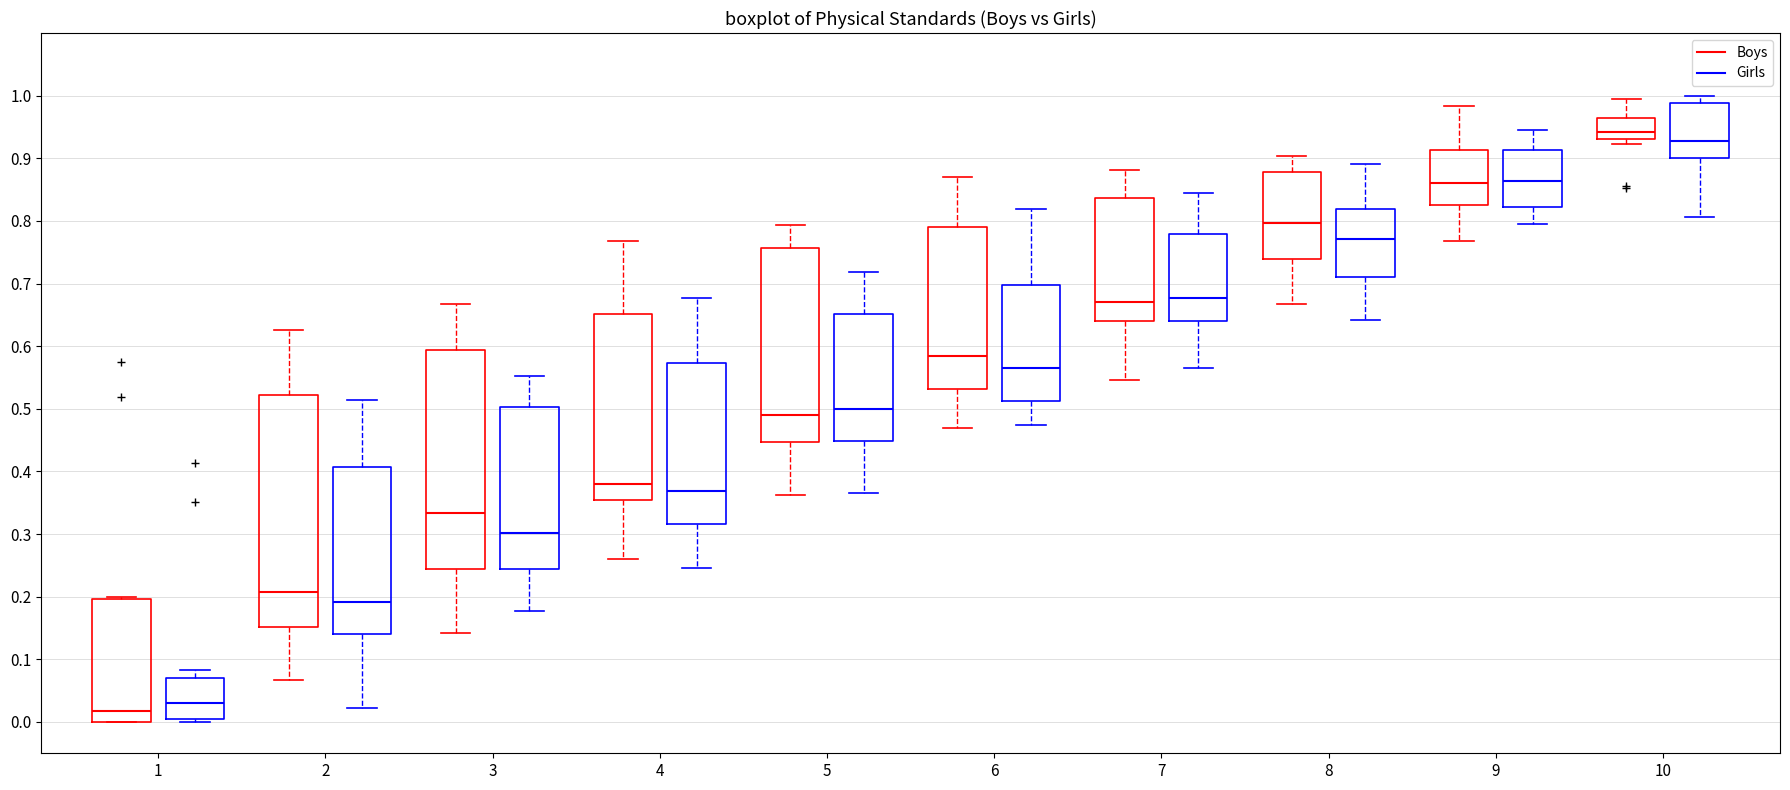

Reading left to right, read every box against the y-axis: the position of its median line, the range the box covers, and the ends of its whiskers. The values are not printed on the chart, so give them approximately, as read against the axis.

1 (Boys): median 0.02, box 0.00 to 0.20, whiskers 0.00 to 0.20 (just above the box's upper edge)
1 (Girls): median 0.03, box 0.01 to 0.07, whiskers 0.00 to 0.08
2 (Boys): median 0.21, box 0.15 to 0.52, whiskers 0.07 to 0.63
2 (Girls): median 0.19, box 0.14 to 0.41, whiskers 0.02 to 0.51
3 (Boys): median 0.33, box 0.24 to 0.59, whiskers 0.14 to 0.67
3 (Girls): median 0.30, box 0.24 to 0.50, whiskers 0.18 to 0.55
4 (Boys): median 0.38, box 0.35 to 0.65, whiskers 0.26 to 0.77
4 (Girls): median 0.37, box 0.32 to 0.57, whiskers 0.25 to 0.68
5 (Boys): median 0.49, box 0.45 to 0.76, whiskers 0.36 to 0.79
5 (Girls): median 0.50, box 0.45 to 0.65, whiskers 0.36 to 0.72
6 (Boys): median 0.58, box 0.53 to 0.79, whiskers 0.47 to 0.87
6 (Girls): median 0.56, box 0.51 to 0.70, whiskers 0.47 to 0.82
7 (Boys): median 0.67, box 0.64 to 0.84, whiskers 0.55 to 0.88
7 (Girls): median 0.68, box 0.64 to 0.78, whiskers 0.56 to 0.84
8 (Boys): median 0.80, box 0.74 to 0.88, whiskers 0.67 to 0.90
8 (Girls): median 0.77, box 0.71 to 0.82, whiskers 0.64 to 0.89
9 (Boys): median 0.86, box 0.83 to 0.91, whiskers 0.77 to 0.98
9 (Girls): median 0.86, box 0.82 to 0.91, whiskers 0.80 to 0.95
10 (Boys): median 0.94, box 0.93 to 0.96, whiskers 0.92 to 1.00
10 (Girls): median 0.93, box 0.90 to 0.99, whiskers 0.81 to 1.00